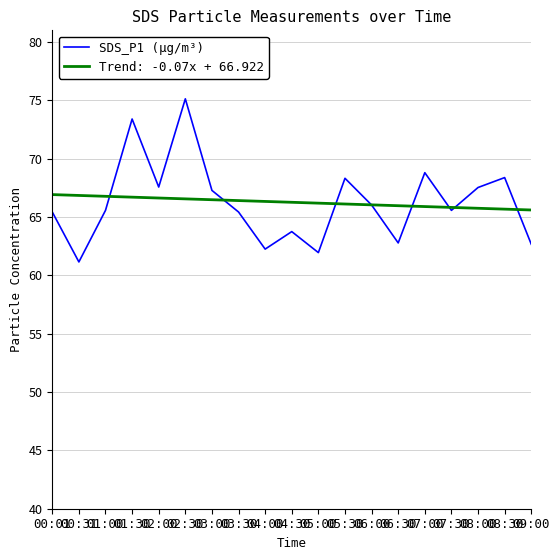

Read the SDS_P1 (µg/m³) value at 01:00.

65.6